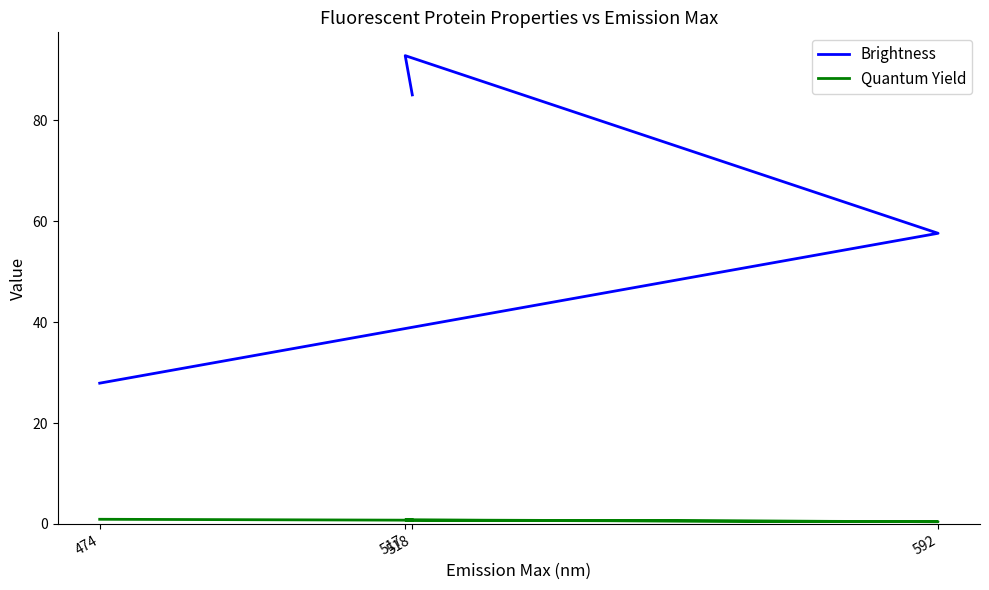

Between 517 and 474, which is larger?

517